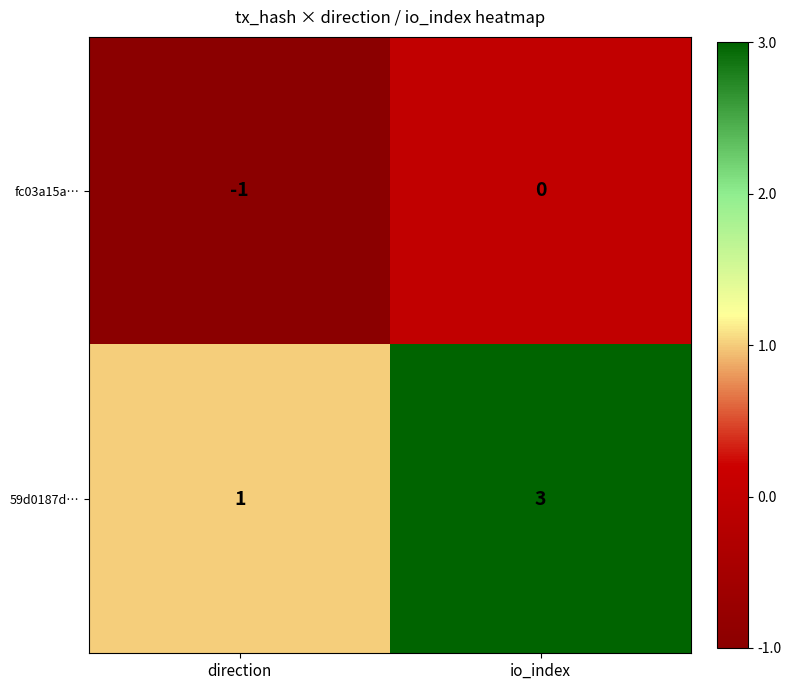

At which category does the chart reach its minimum across all series?

direction